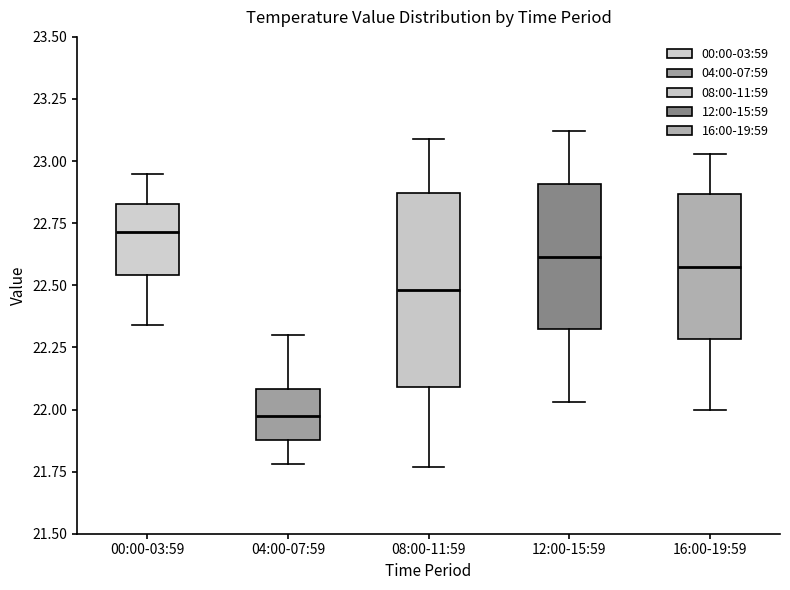

Where does the upper whisker of the box for 16:00-19:59 end on the y-axis? The values are not printed on the chart, so give them approximately, as read against the axis.

23.05